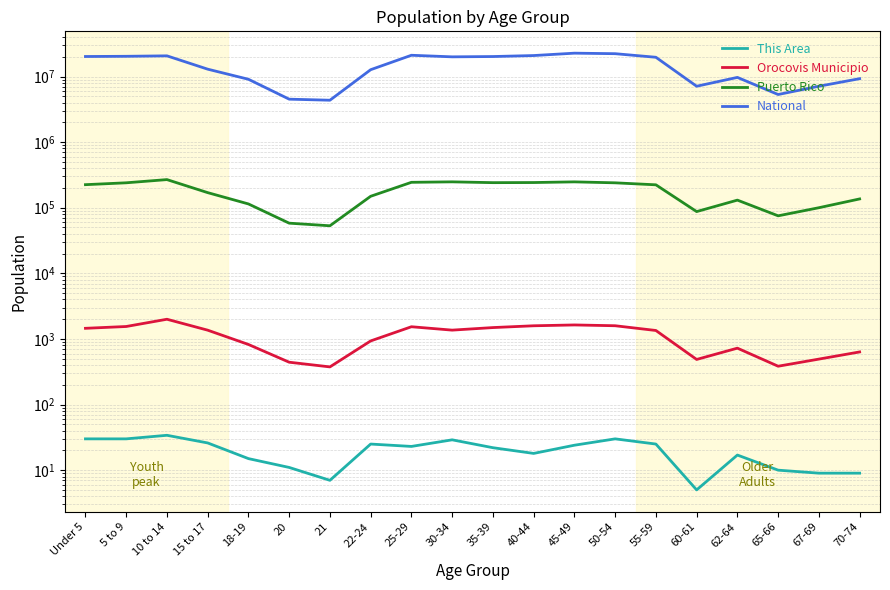

In This Area, how many points are lower than both neighbors (excluding endpoints)?

4